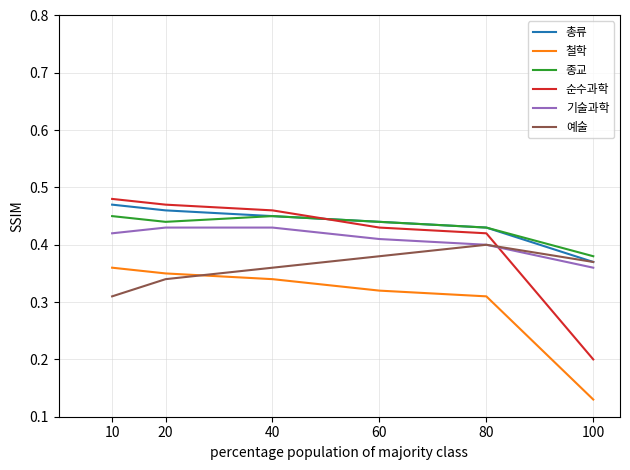

The value of 총류 at 20 is 0.1. True or false?

False